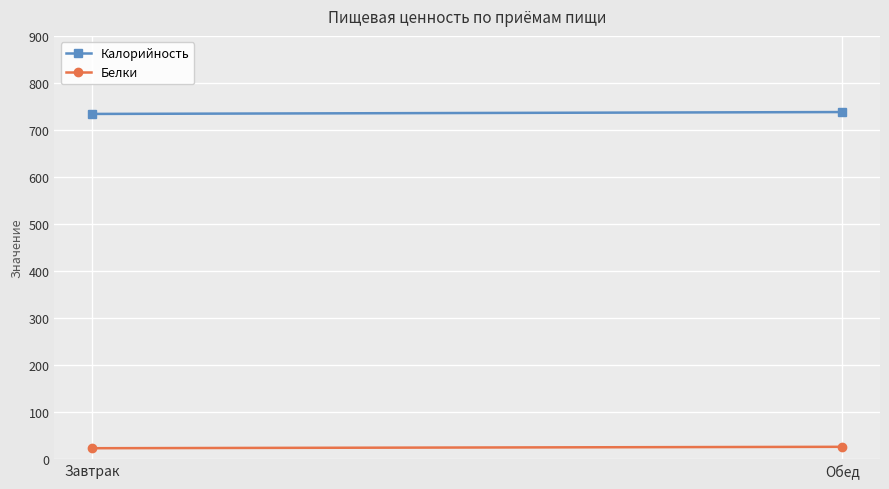

The value of Белки at Завтрак is 23. True or false?

True